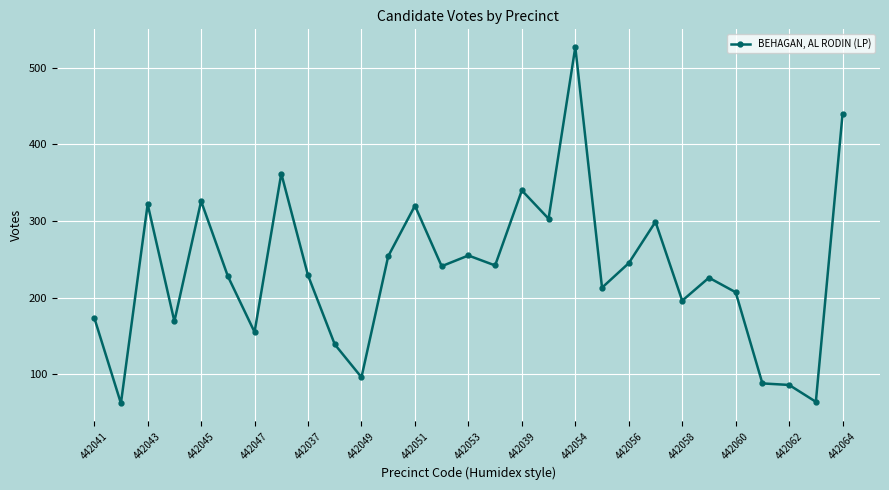

What is the maximum value shown in the chart?

527